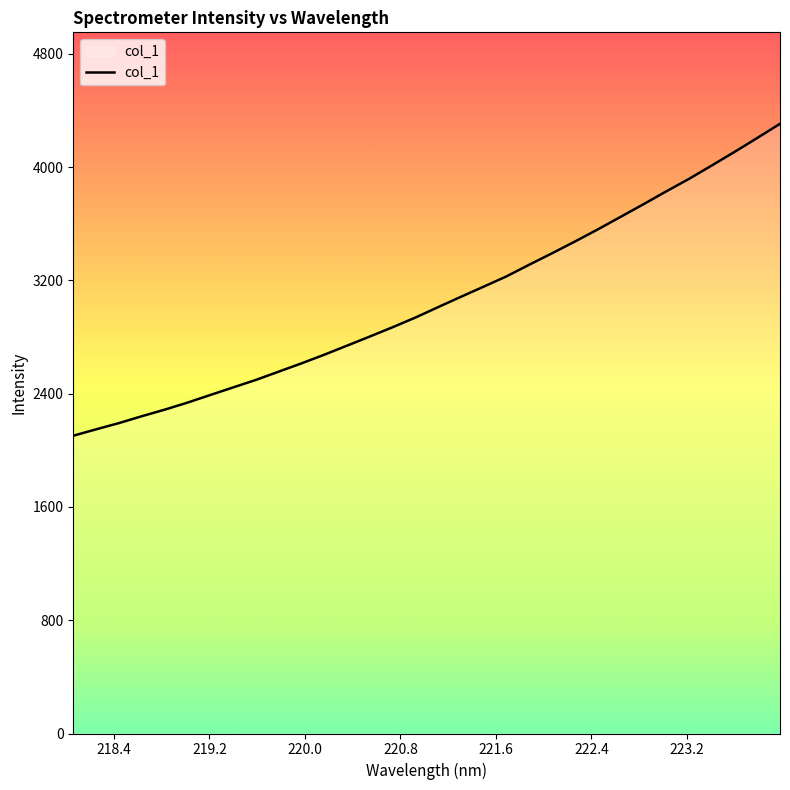

What is the smallest value displayed?

2103.1